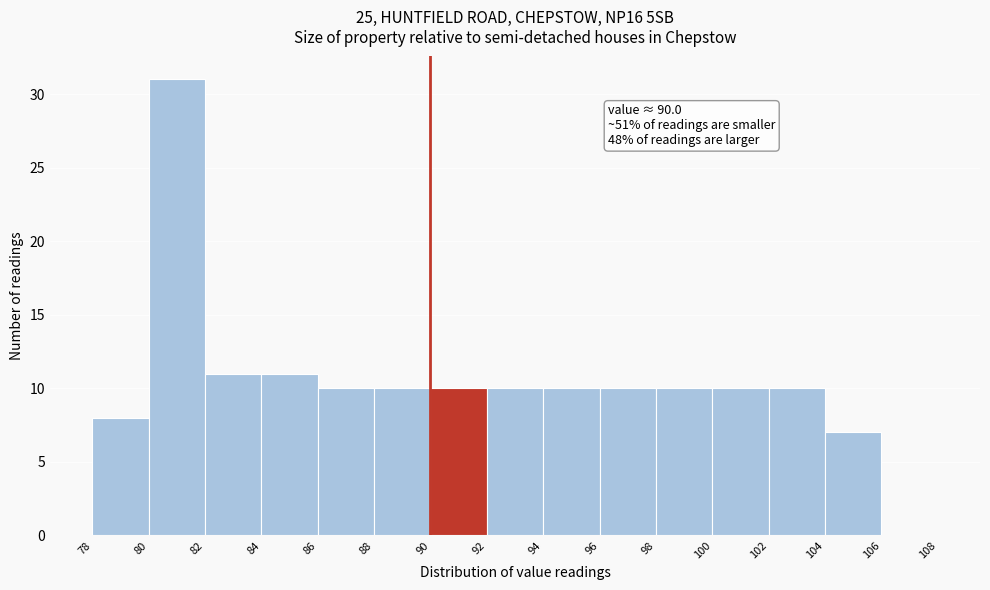

Over which range of the x-axis is the bar tallest?

80 to 82